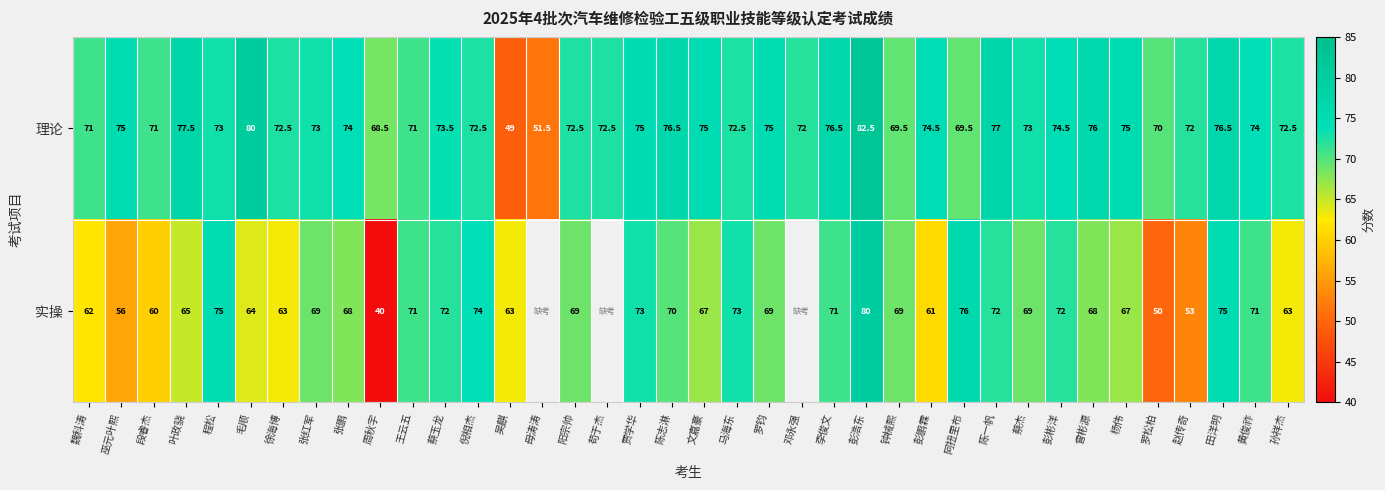

What is the spread (max minus min) of values at 张鹏?

6.0